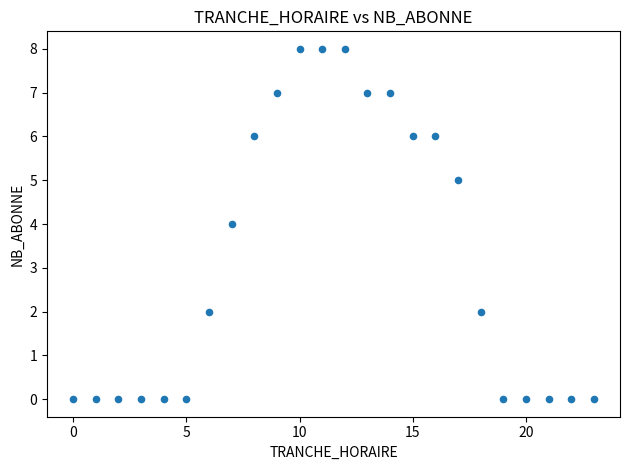

What is the range of Y values (max minus min)?

8